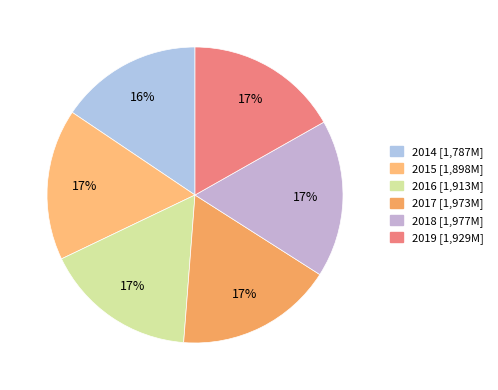

Rank the categories by value from lowest to highest.

2014, 2015, 2016, 2019, 2017, 2018